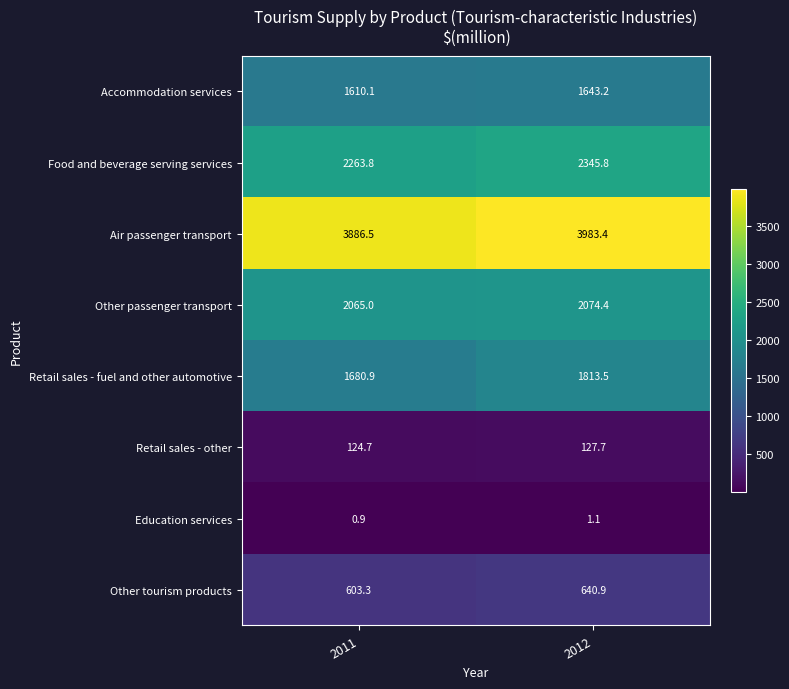

What is the average value of the Other passenger transport series?

2069.7